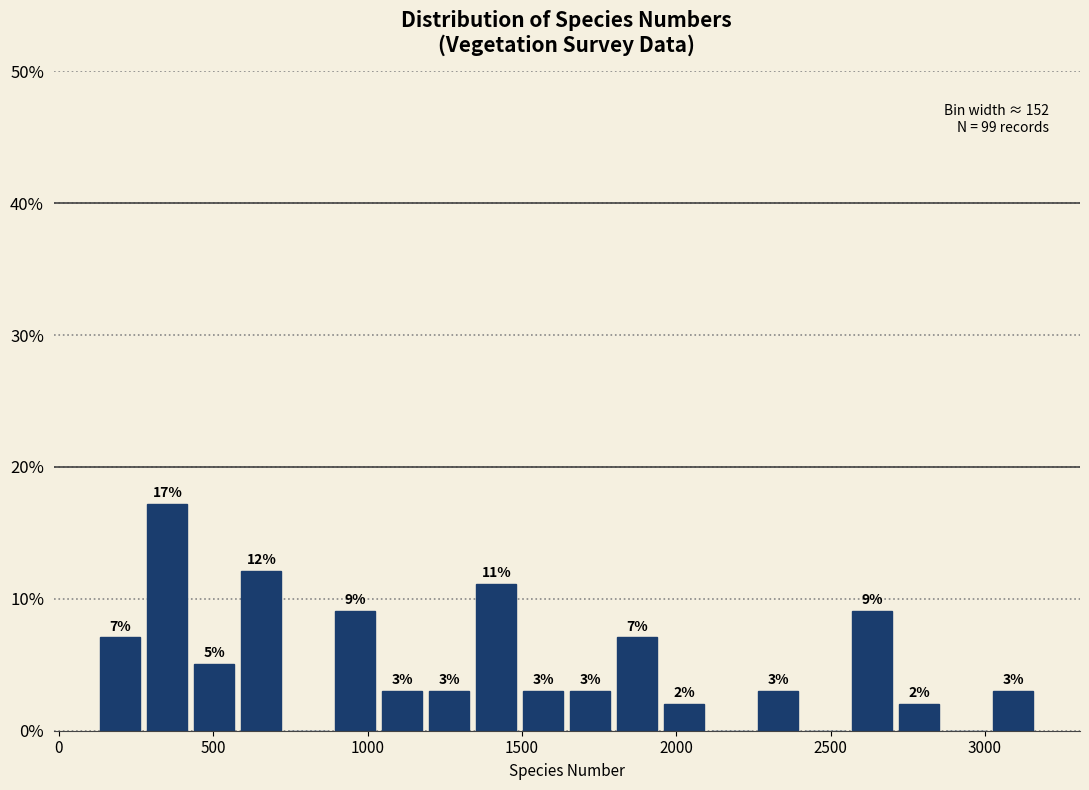

Read against the x-axis, roughly where is the centre of the tallest bar?

350